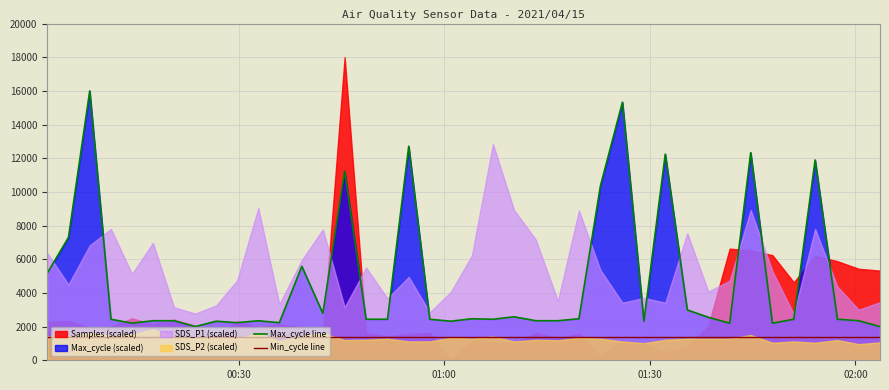

True or false: Max_cycle line and Min_cycle line intersect in this chart.

False